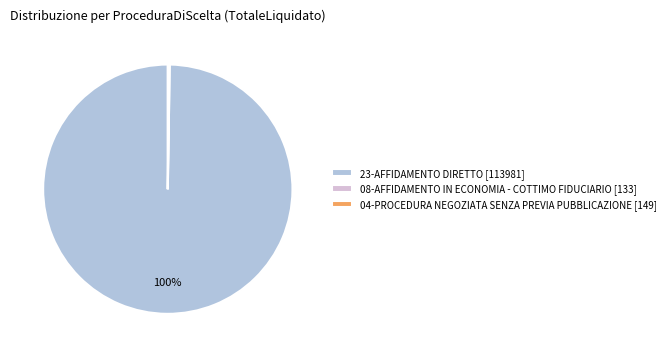

To the nearest percent, what is the average slice percentage?

33%